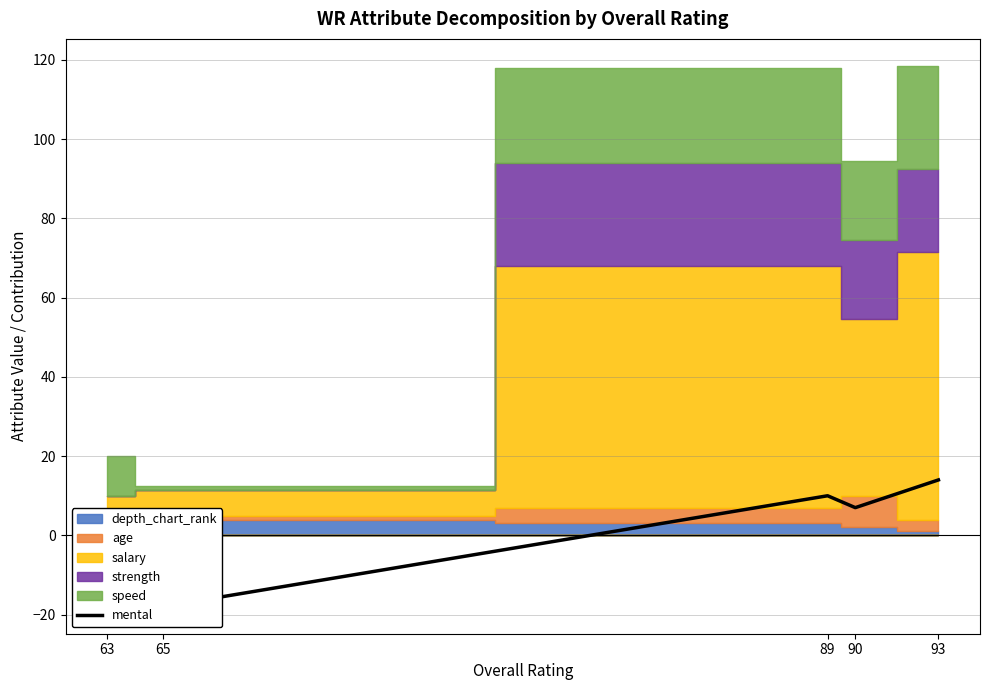

What is the difference between the values at 89 and 90?

3